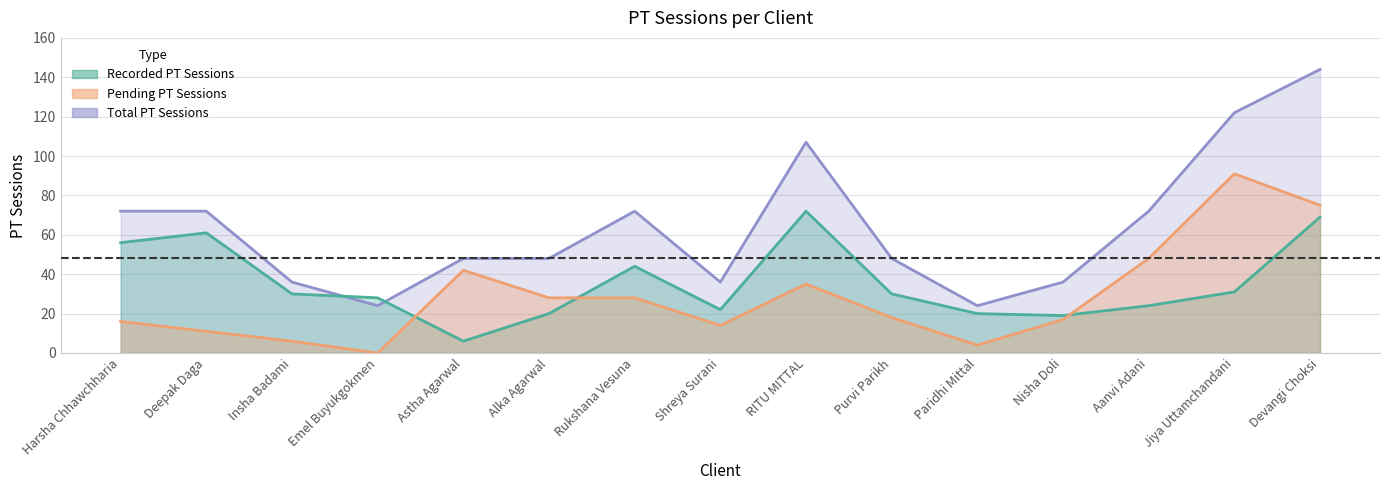

Which series has the largest total across all categories?

Total PT Sessions